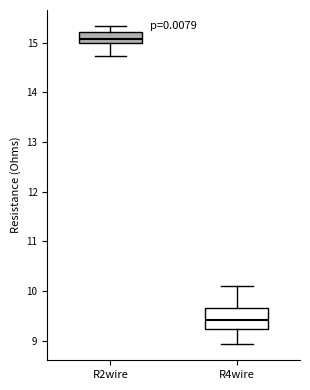

Which box is the tallest, from its lower edge to its upper edge?

R4wire